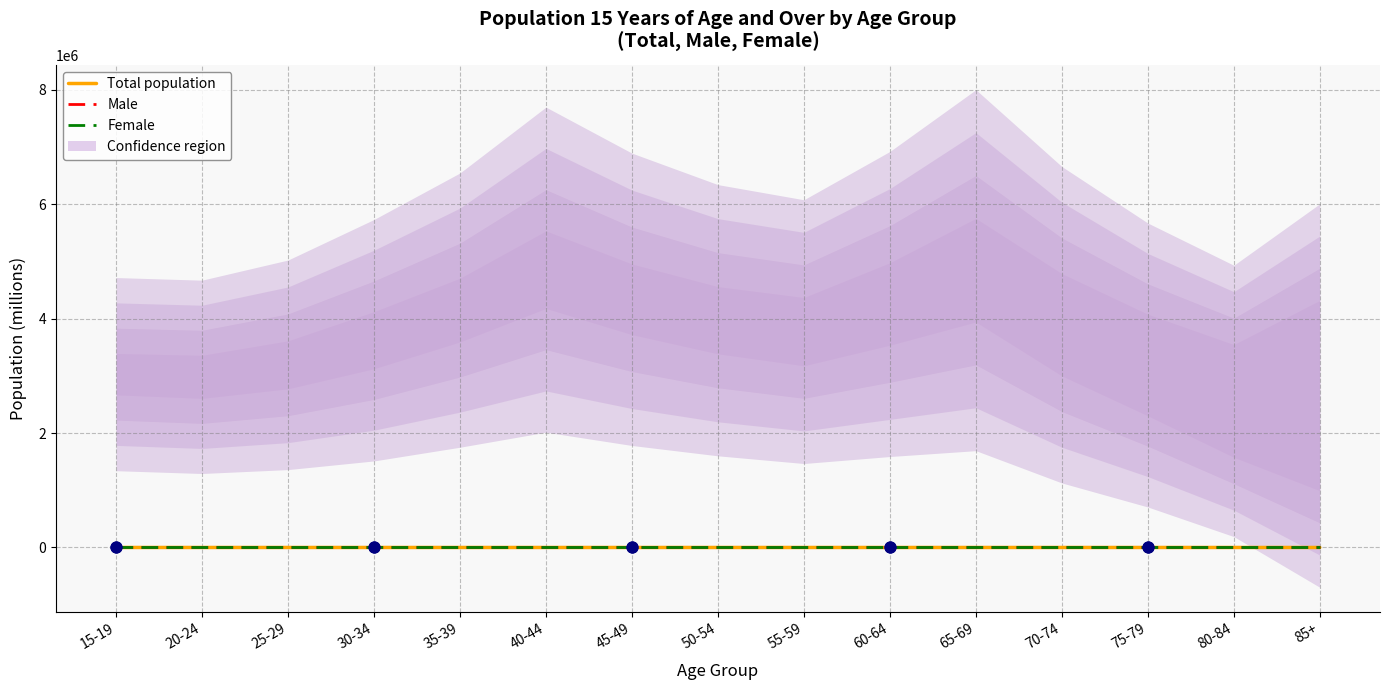

What is the total value across all series at 40-44?

19.4